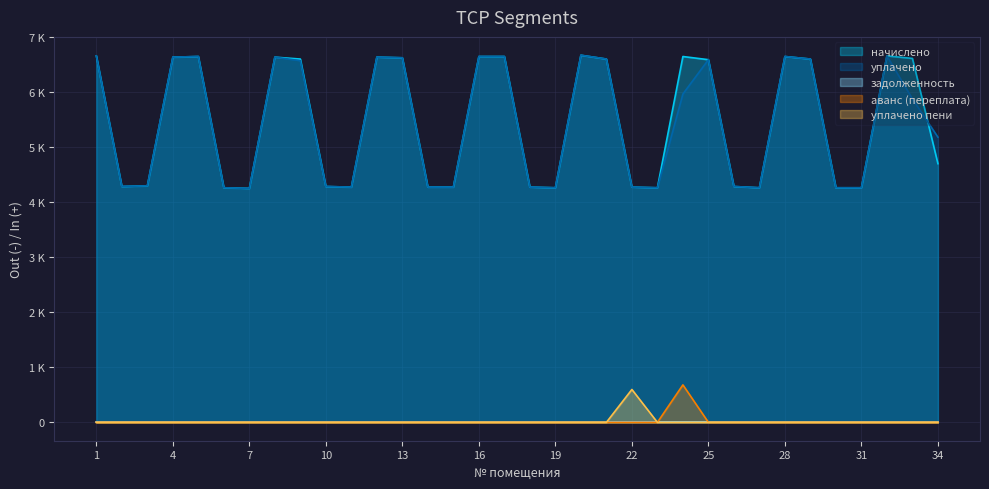

How many categories are shown in the chart?

34